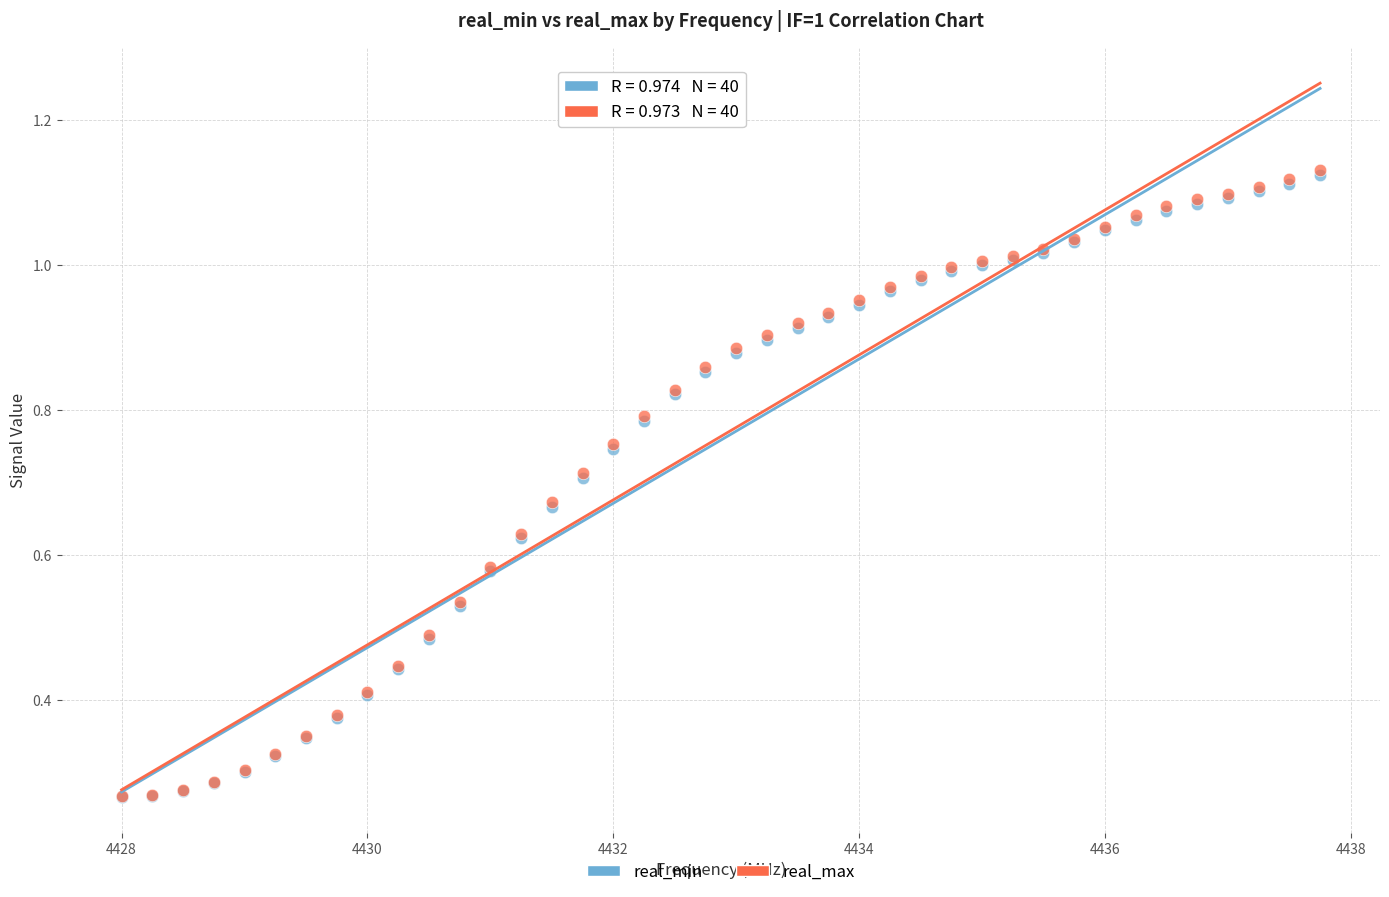

What are all the series names shown in the legend?

real_min, real_max